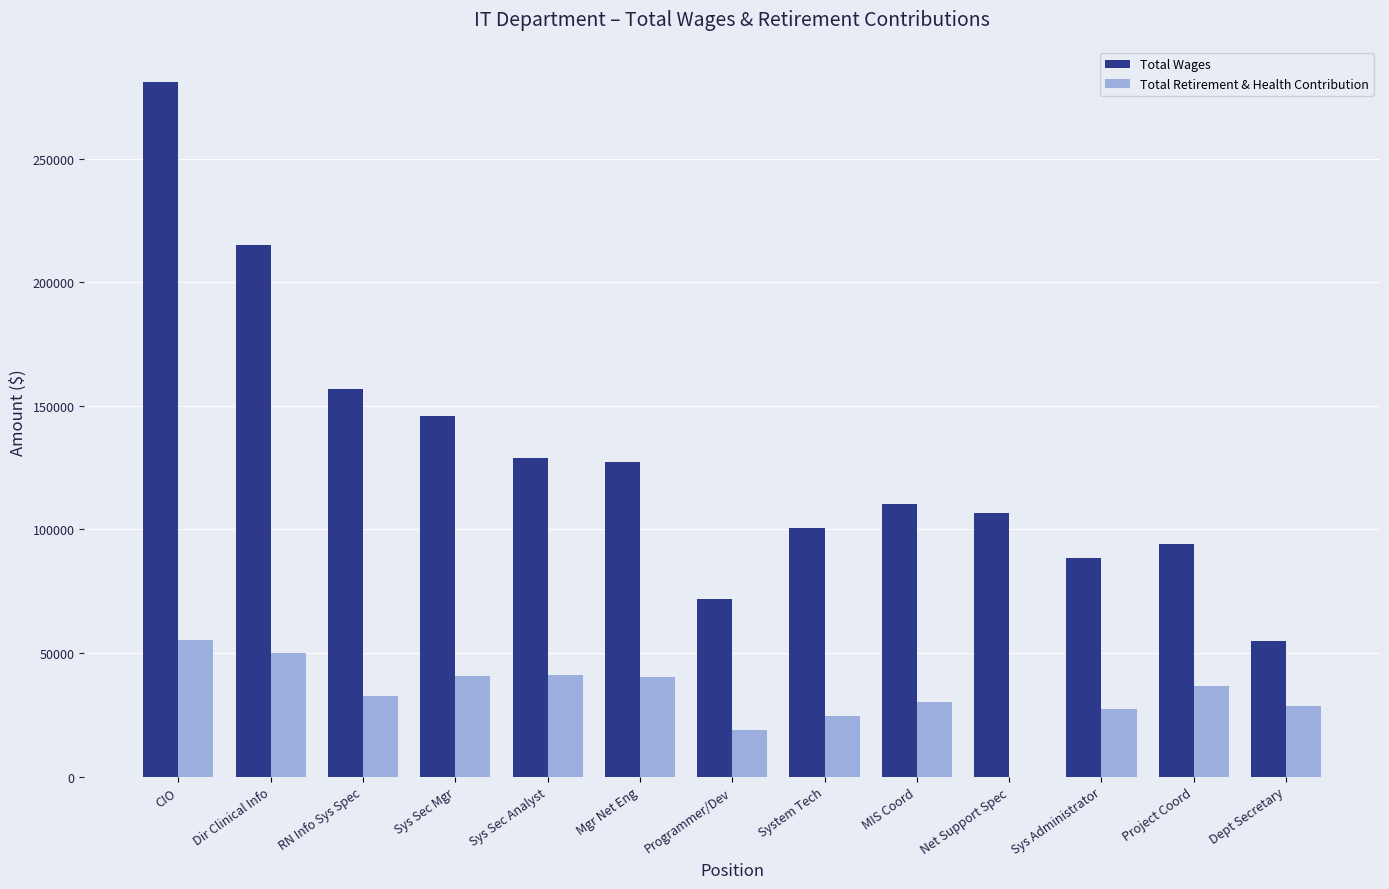

Is the value of Total Retirement & Health Contribution at Mgr Net Eng greater than the value of Total Wages at CIO?

No